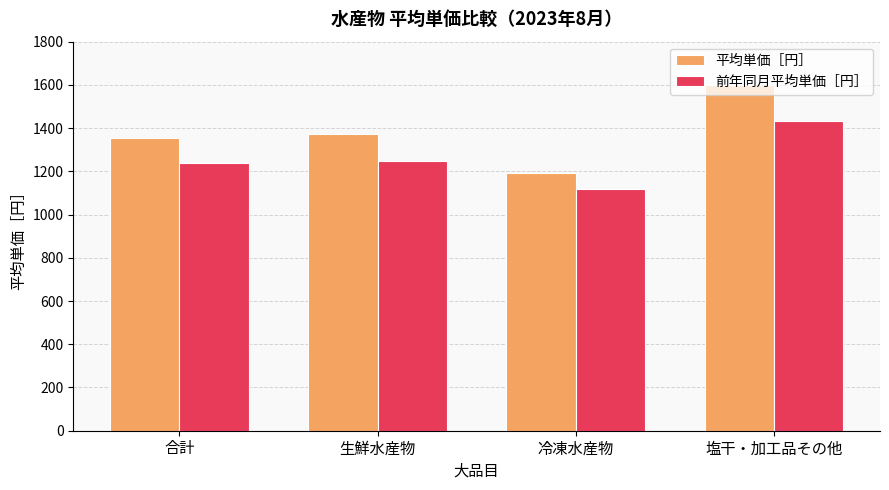

Reading left to right, list all the values displayed in this chart.

平均単価［円］: 合計=1355	生鮮水産物=1371	冷凍水産物=1191	塩干・加工品その他=1599
前年同月平均単価［円］: 合計=1238	生鮮水産物=1248	冷凍水産物=1119	塩干・加工品その他=1435